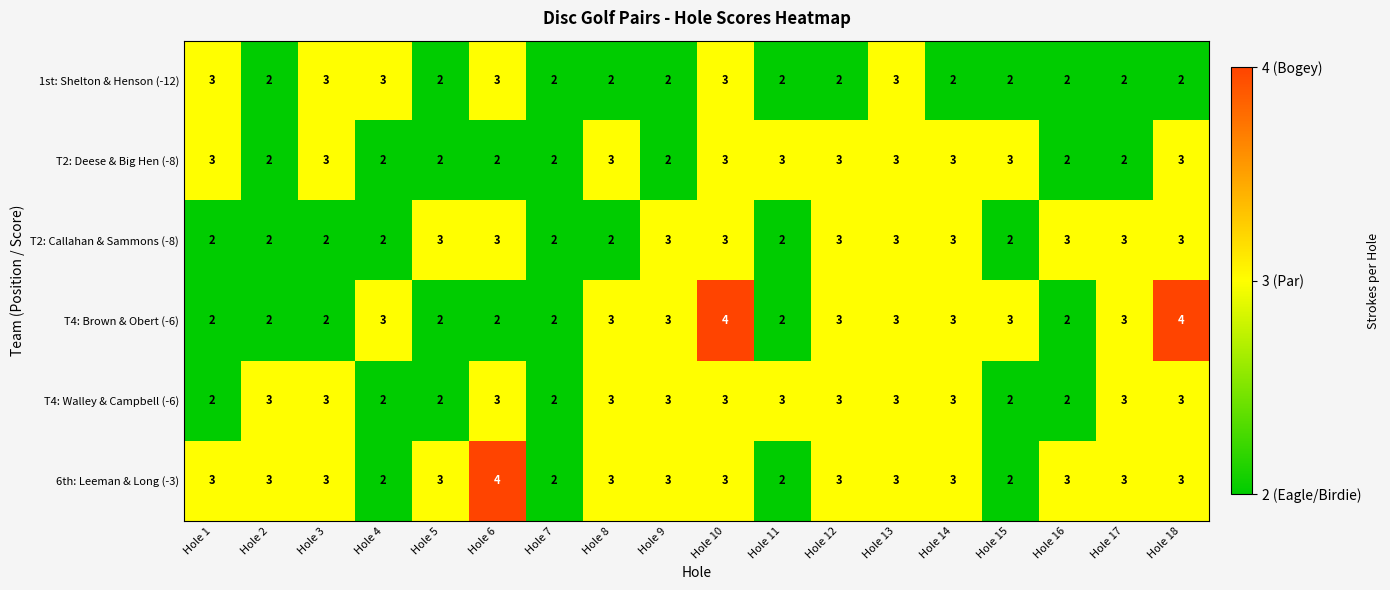

The T4: Brown & Obert (-6) series shows 4 at Hole 17. True or false?

False